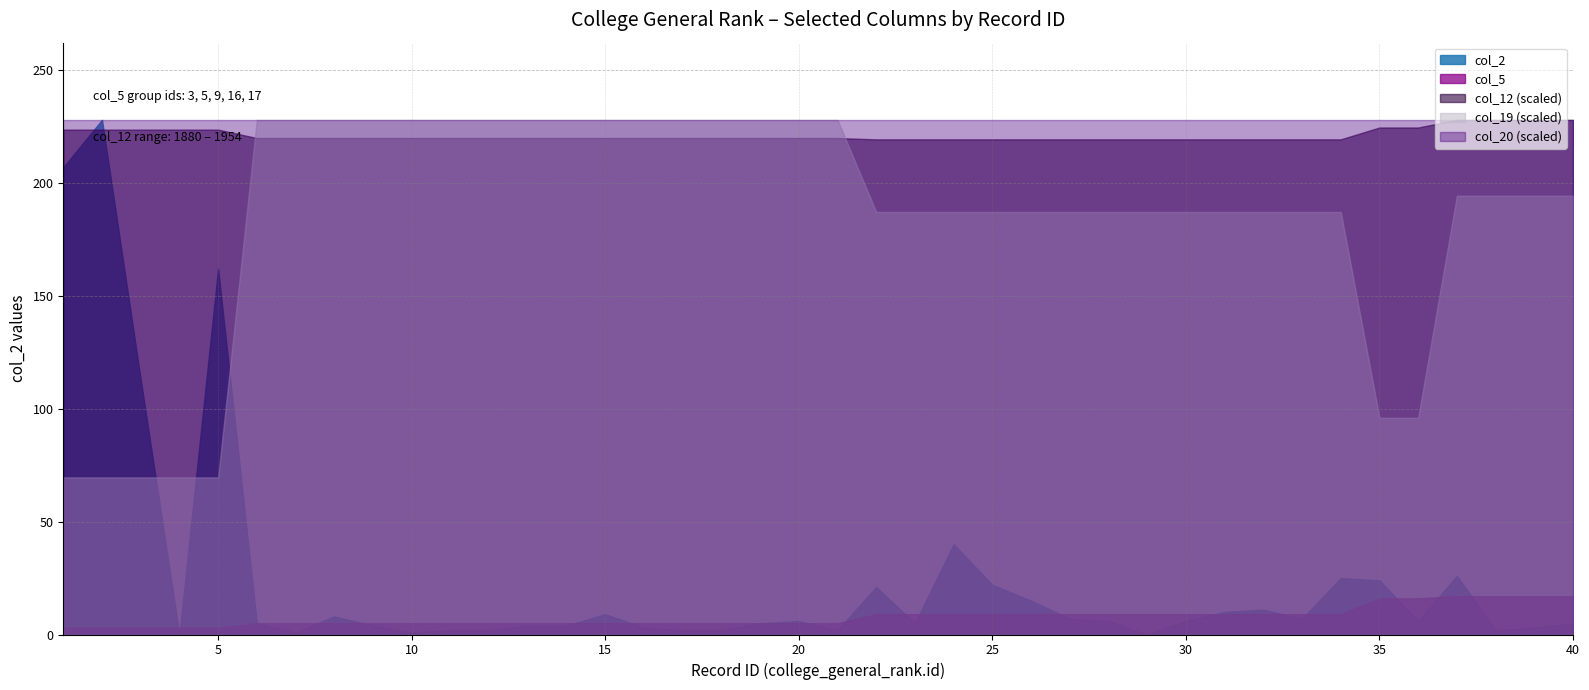

The value of col_5 at 35 is 16.0. True or false?

True